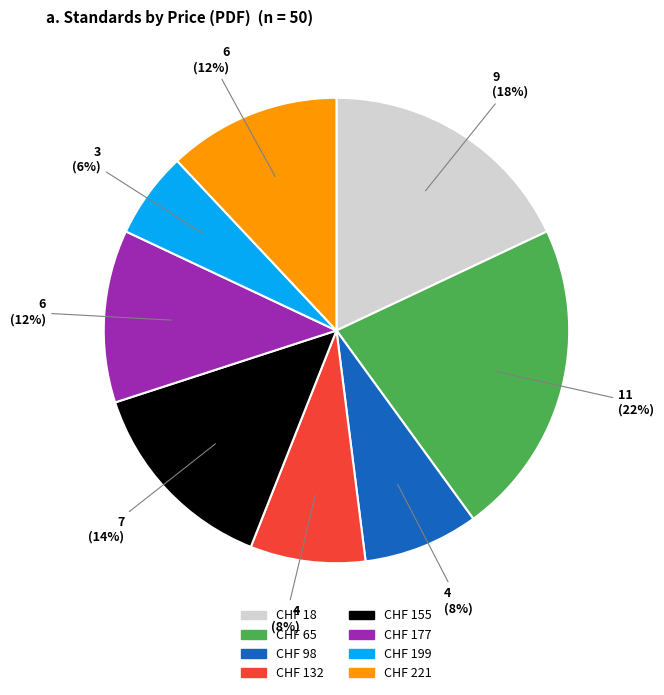

To the nearest percent, what is the average slice percentage?

12%